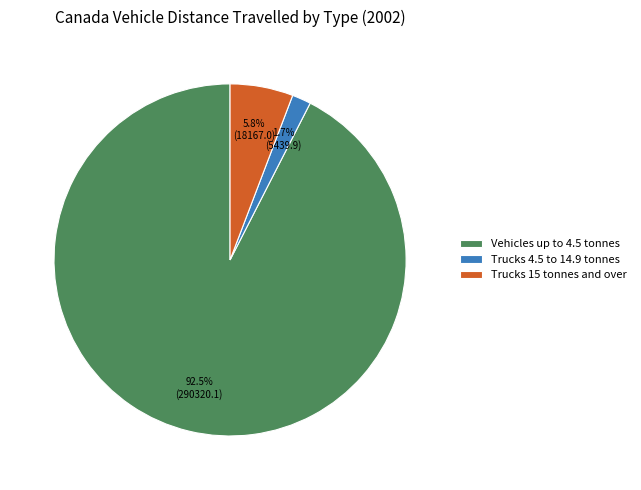

What is the total percentage of Trucks 4.5 to 14.9 tonnes and Trucks 15 tonnes and over?

7.5%